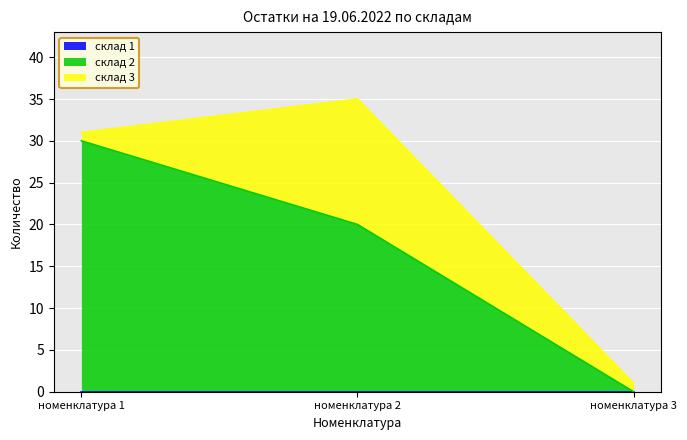

What is the highest value of the склад 2 series?

30